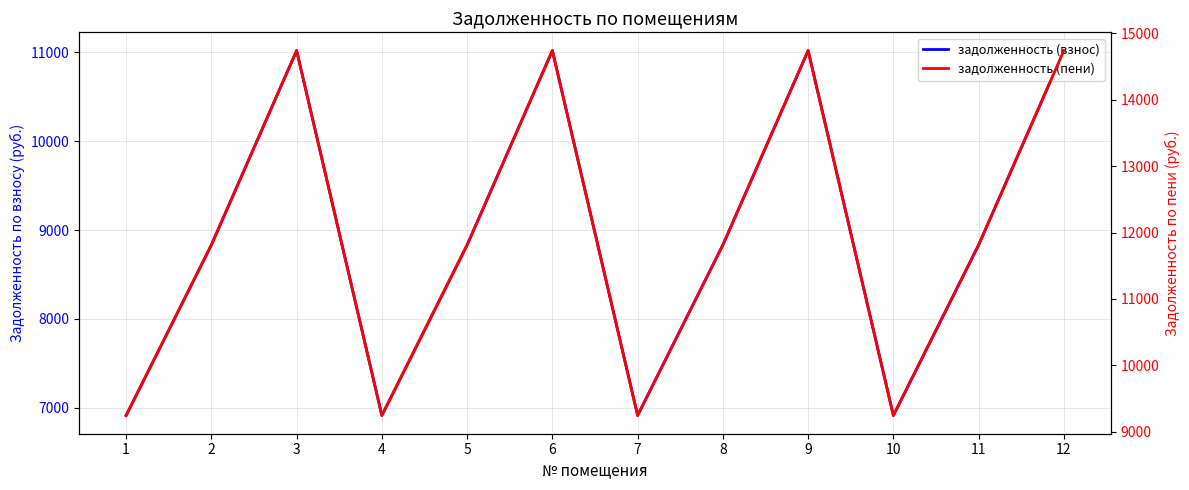

What is the value of the задолженность (взнос) point at the 3rd from the left?

11020.8